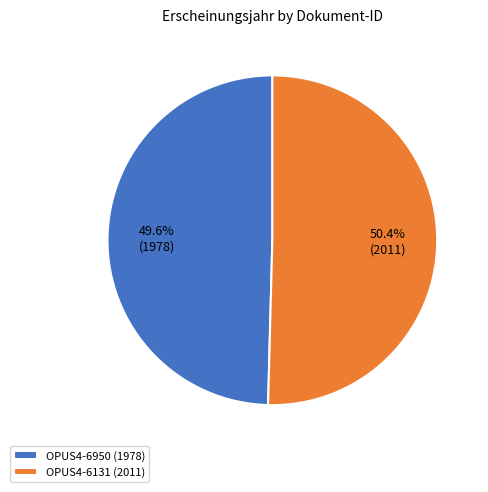

Is it true that OPUS4-6950 (1978) is 50% of the pie?

True